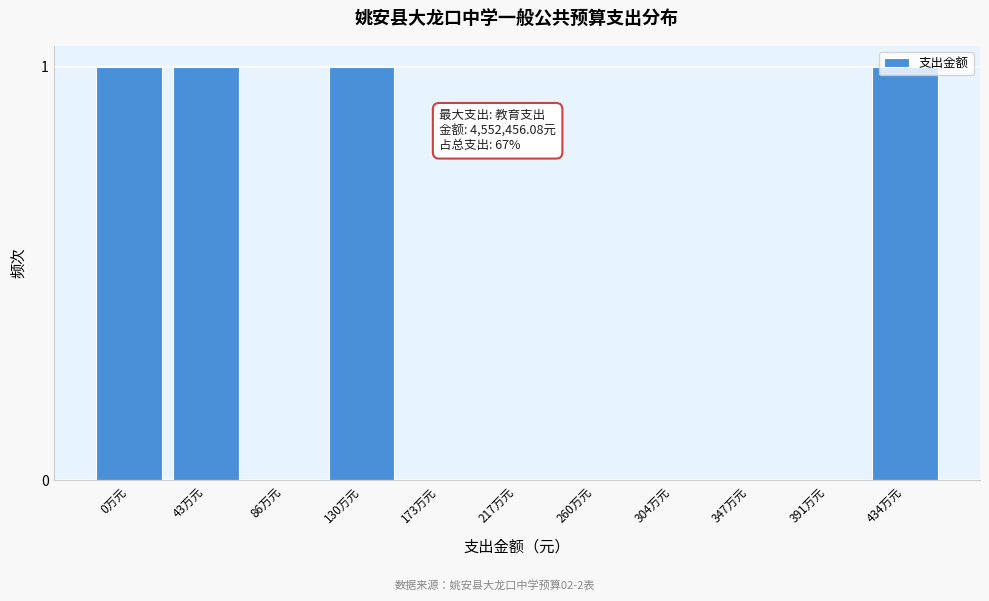

Is it true that the value at 0万元 is 0?

False